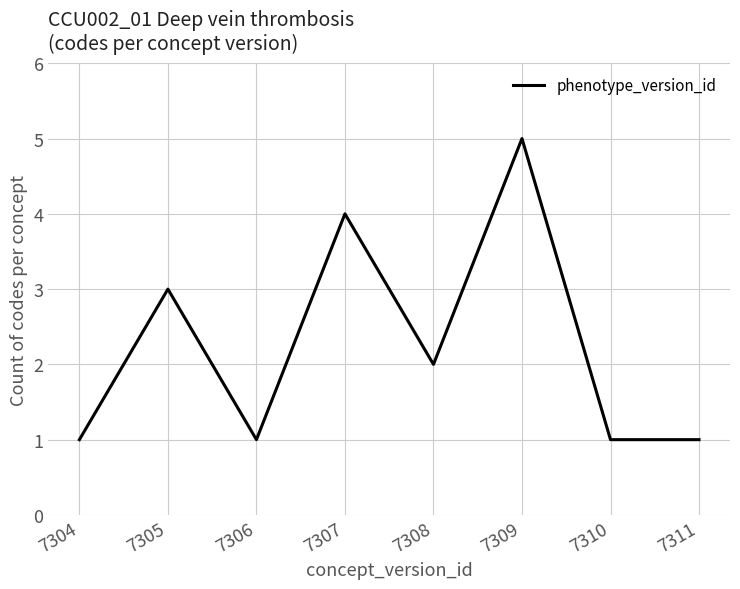

True or false: the data shows 4 at 7307.

True